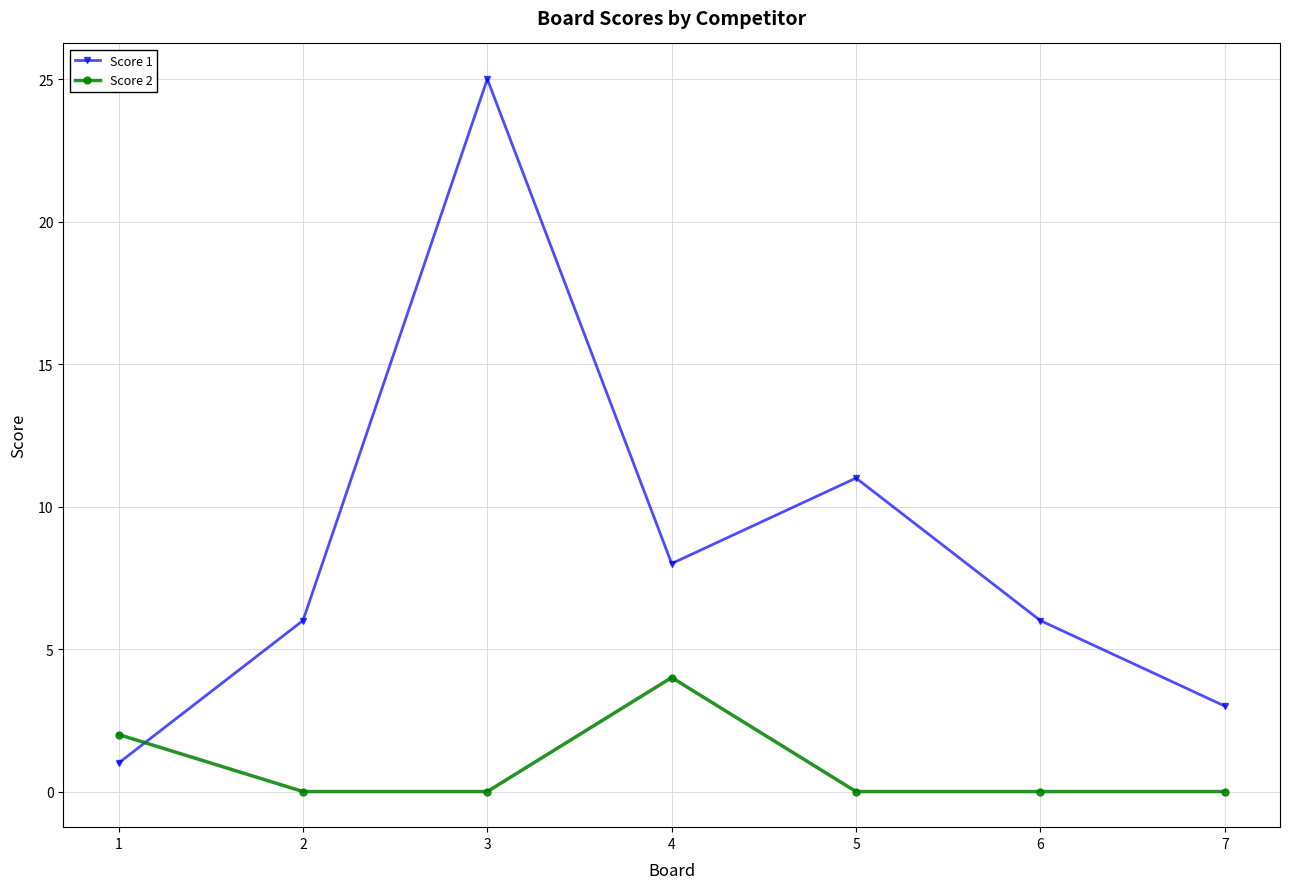

Is the value of Score 1 at 2 greater than the value of Score 2 at 6?

Yes